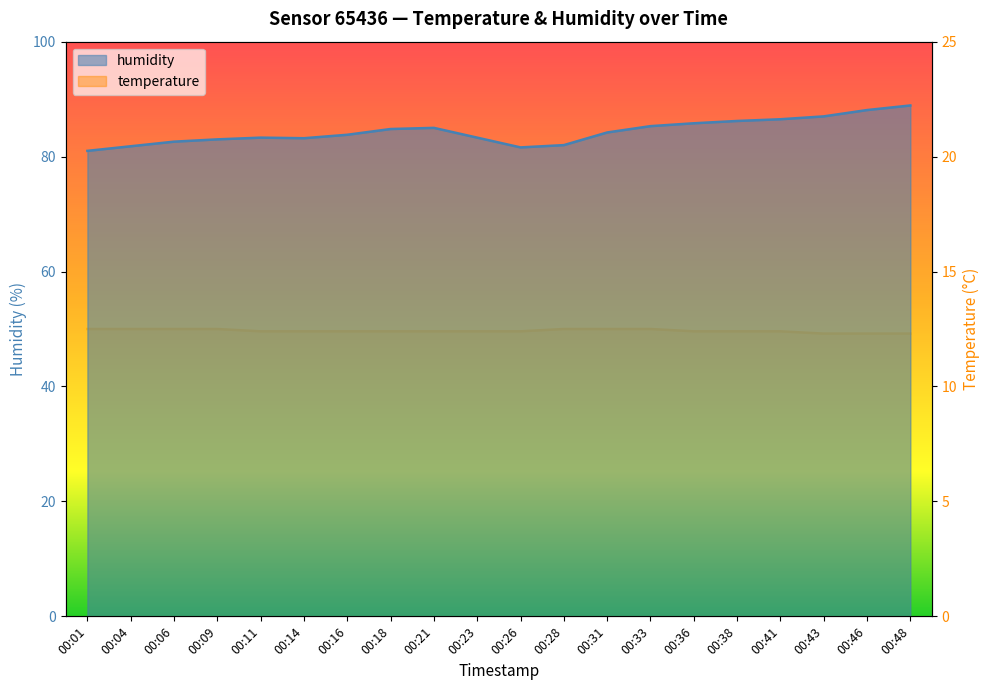

In humidity, how many points are higher than both neighbors (excluding endpoints)?

2